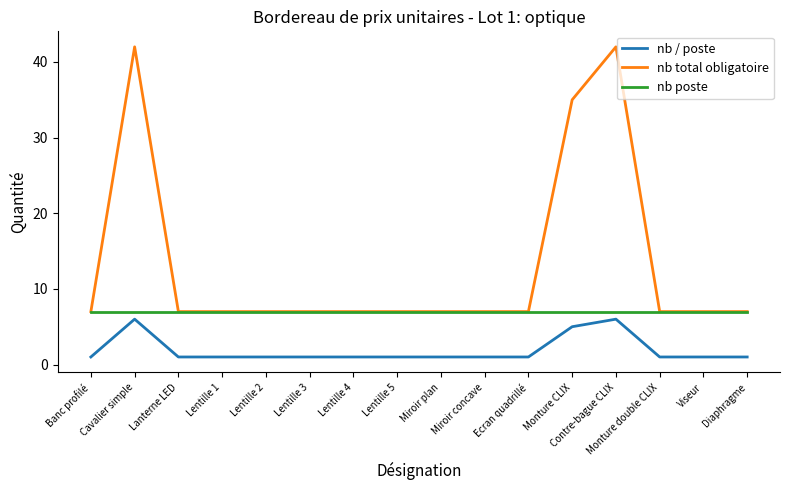

What is the greatest value displayed?

42